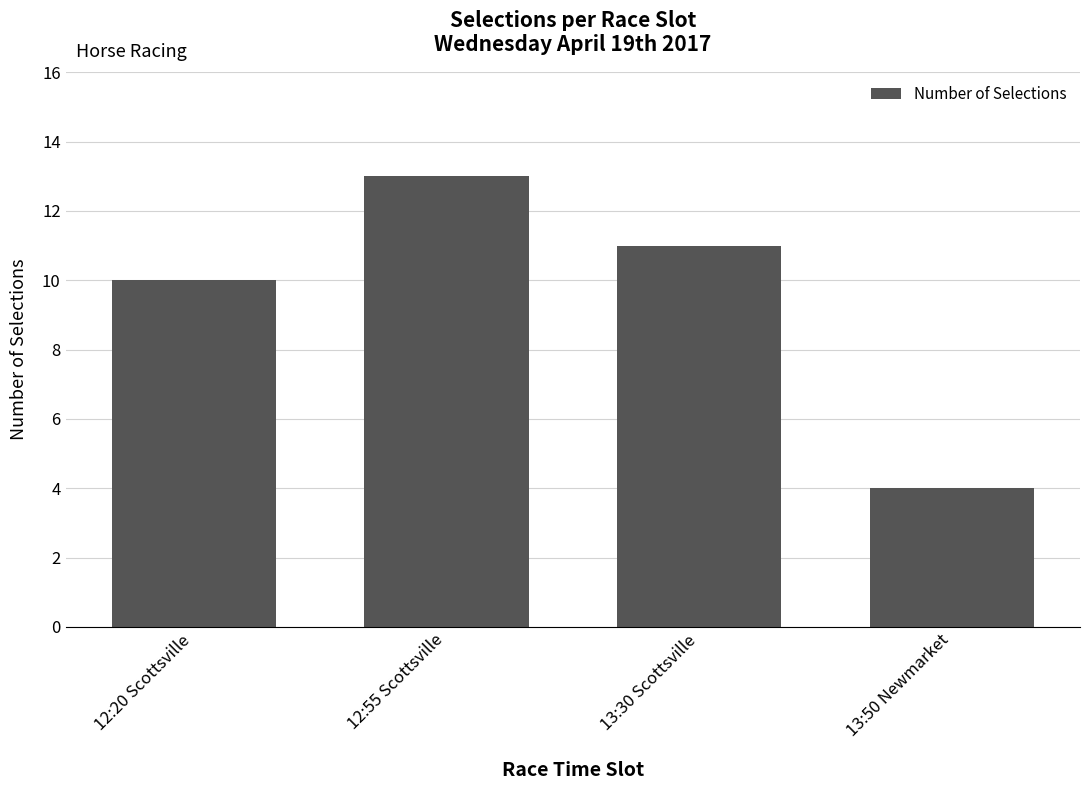

The chart shows a value of 6 at 12:55 Scottsville. True or false?

False